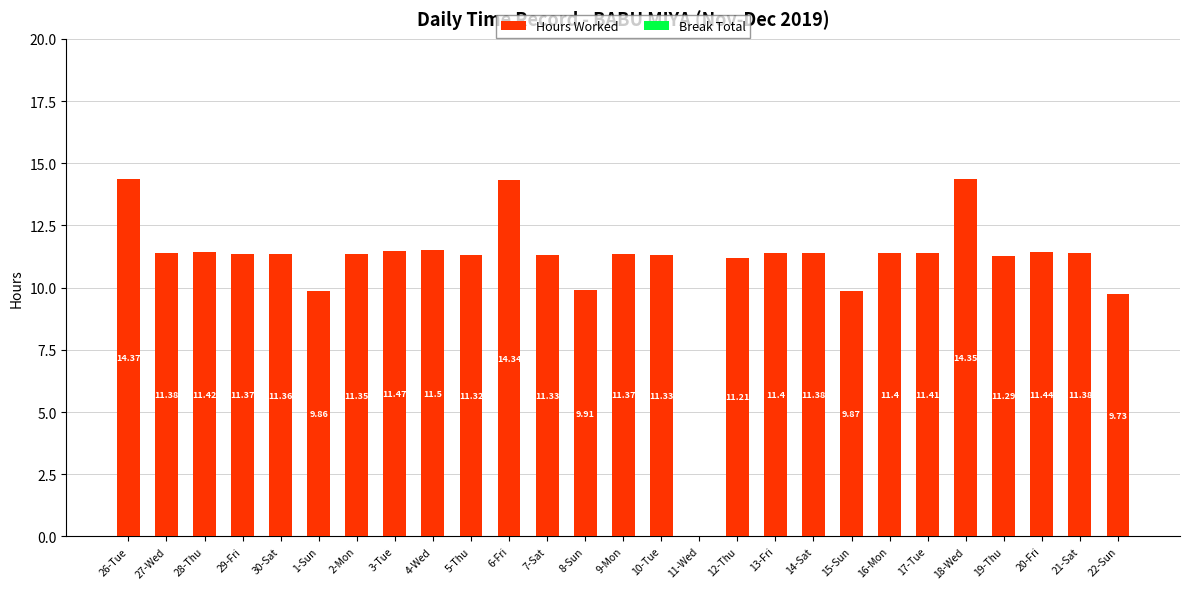

Approximately how many times larger is the value at 10-Tue compared to 3-Tue?

1.0